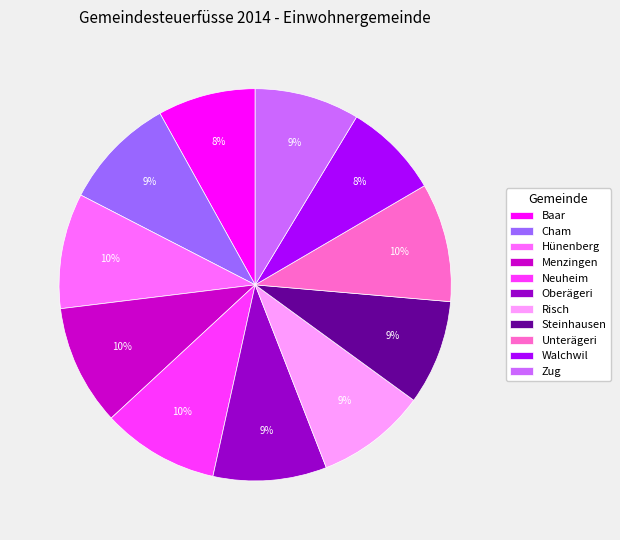

Is there a majority slice in this chart?

No